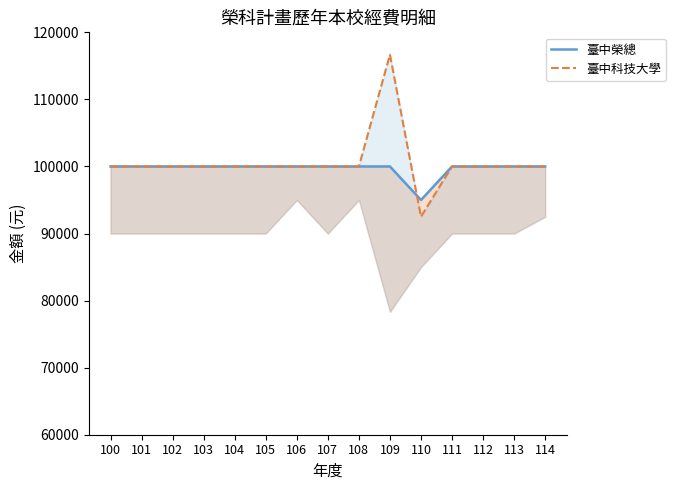

True or false: 臺中科技大學 and 臺中榮總 intersect in this chart.

True